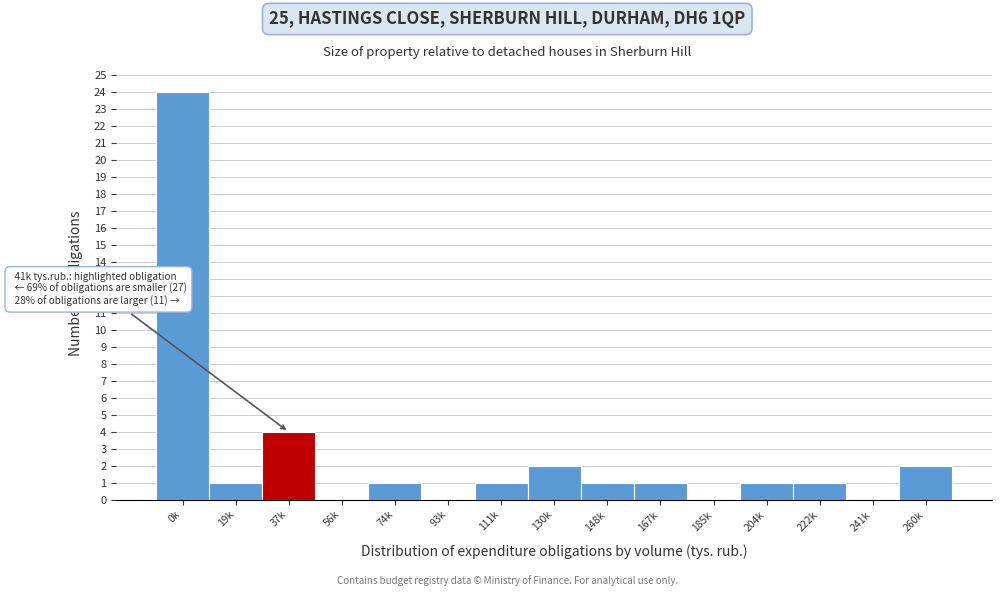

Reading right to left, what are all the values shown in this chart?

260k=2	241k=0	222k=1	204k=1	185k=0	167k=1	148k=1	130k=2	111k=1	93k=0	74k=1	56k=0	37k=4	19k=1	0k=24